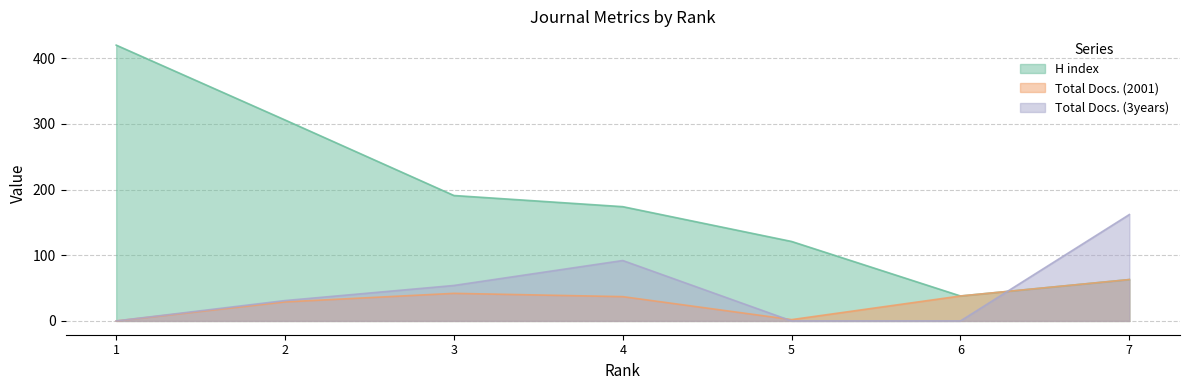

How many data points in Total Docs. (3years) are less than 31?

3